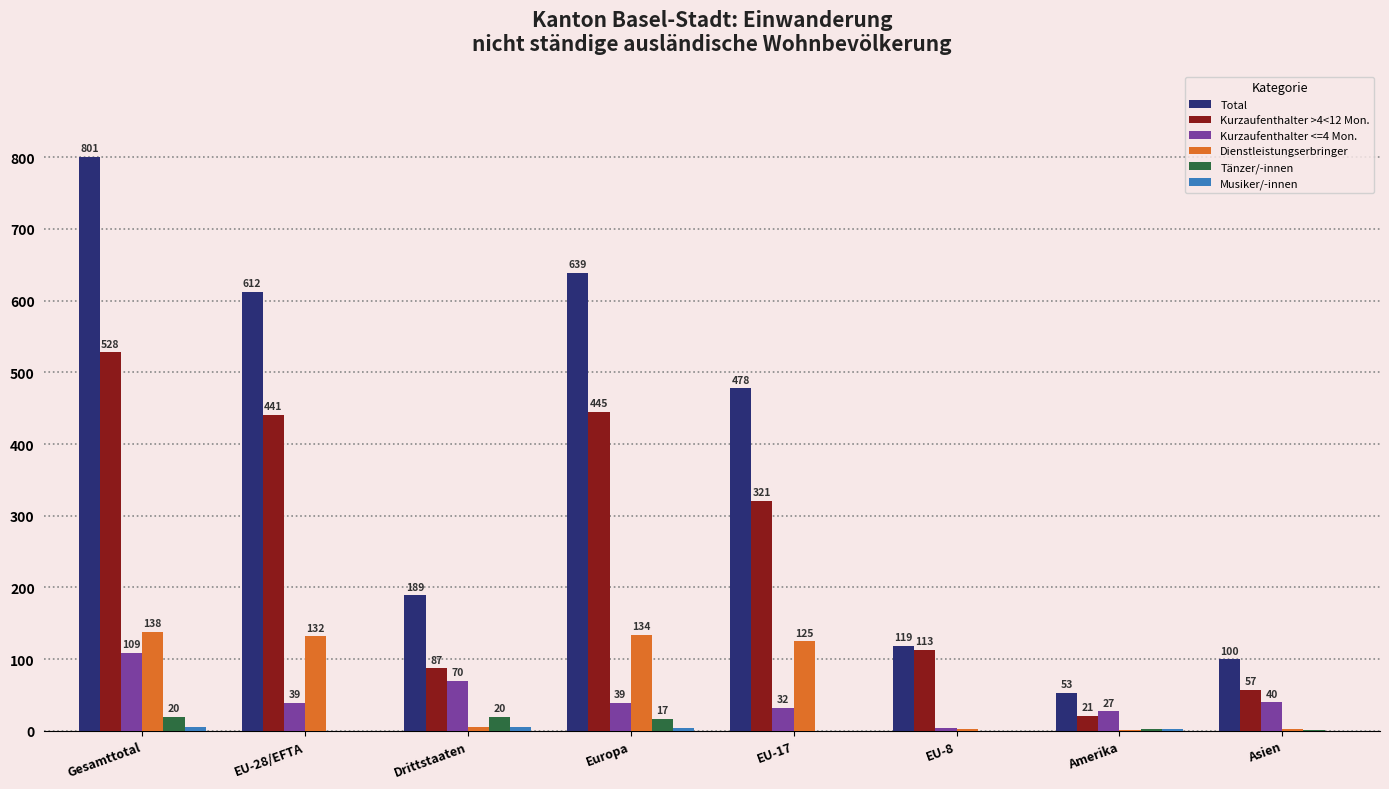

What is the total value across all series at EU-8?

238